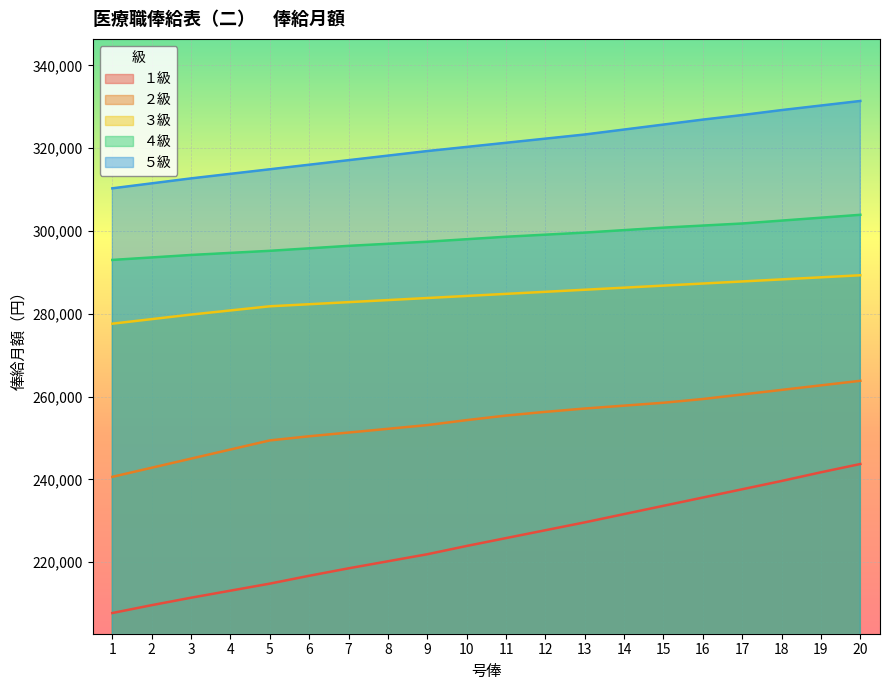

What is the lowest value of the ５級 series?

310300